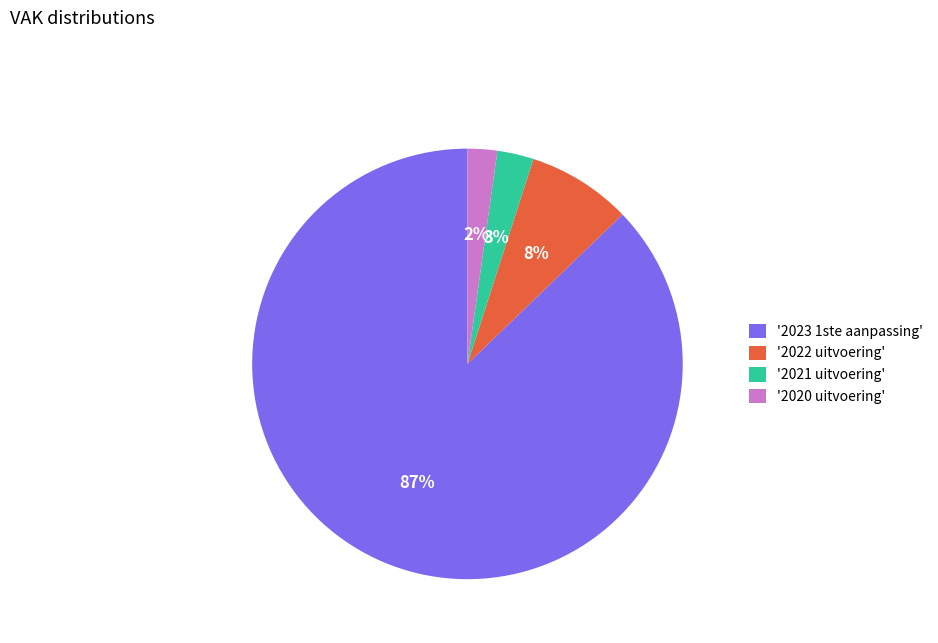

Combined, do '2023 1ste aanpassing' and '2020 uitvoering' account for over 50%?

Yes